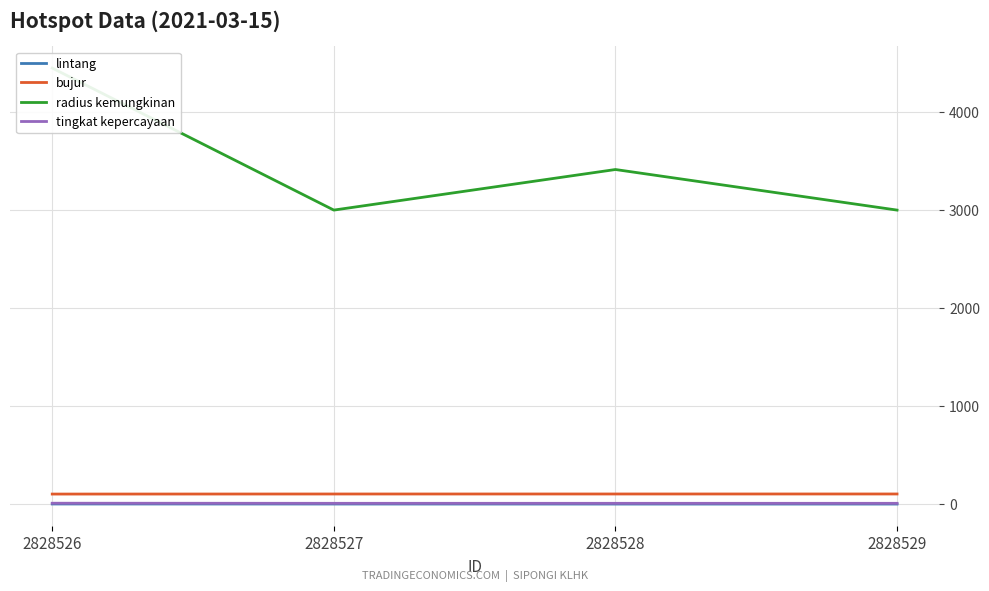

At how many categories does at least one series exceed 1843?

4